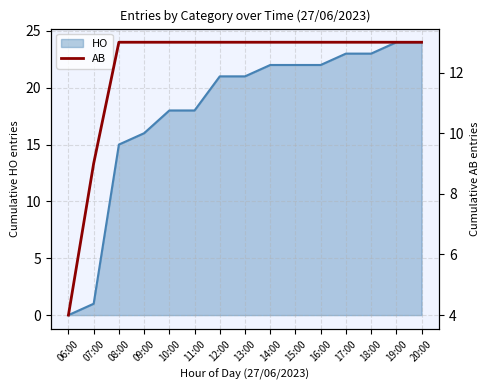

List the labels in order of value, smallest first.

06:00, 07:00, 08:00, 09:00, 10:00, 11:00, 12:00, 13:00, 14:00, 15:00, 16:00, 17:00, 18:00, 19:00, 20:00